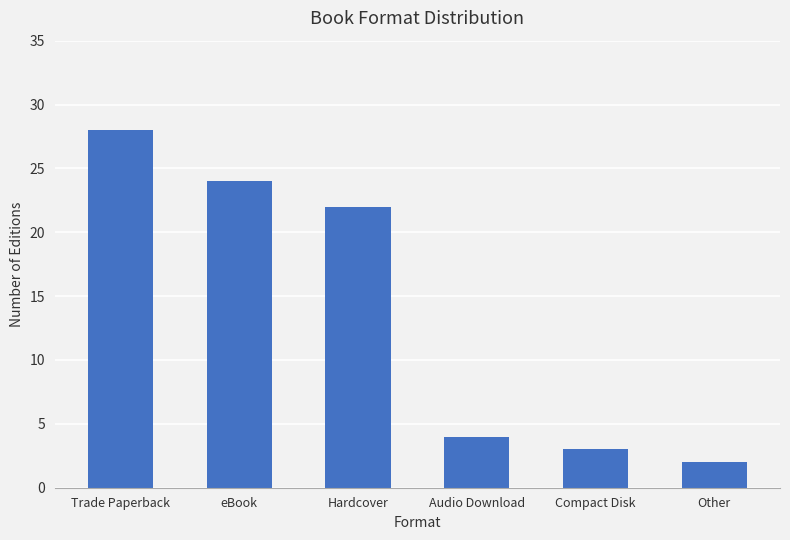

Does the chart contain stacked bars?

No